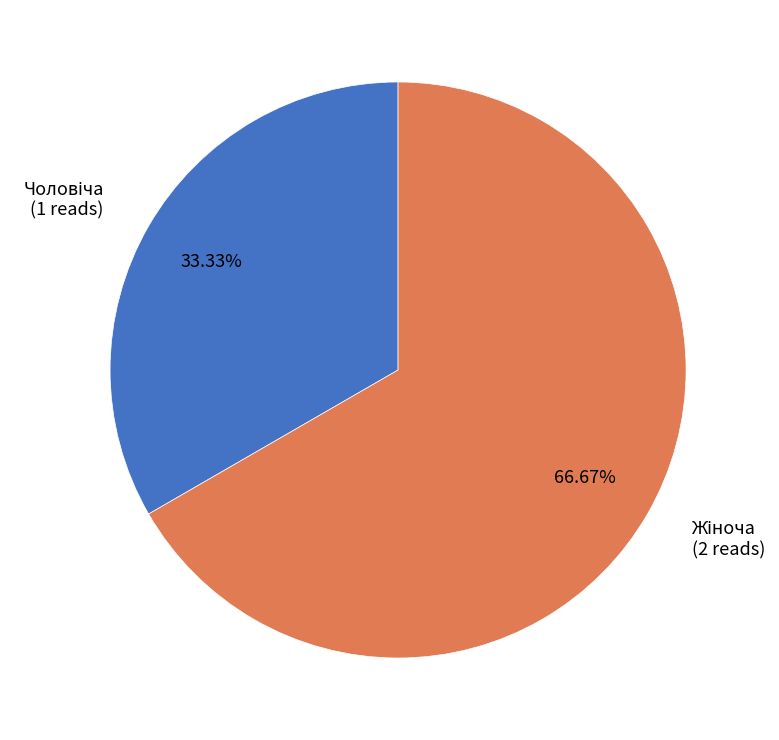

Is there any slice that represents more than half of the pie?

Yes